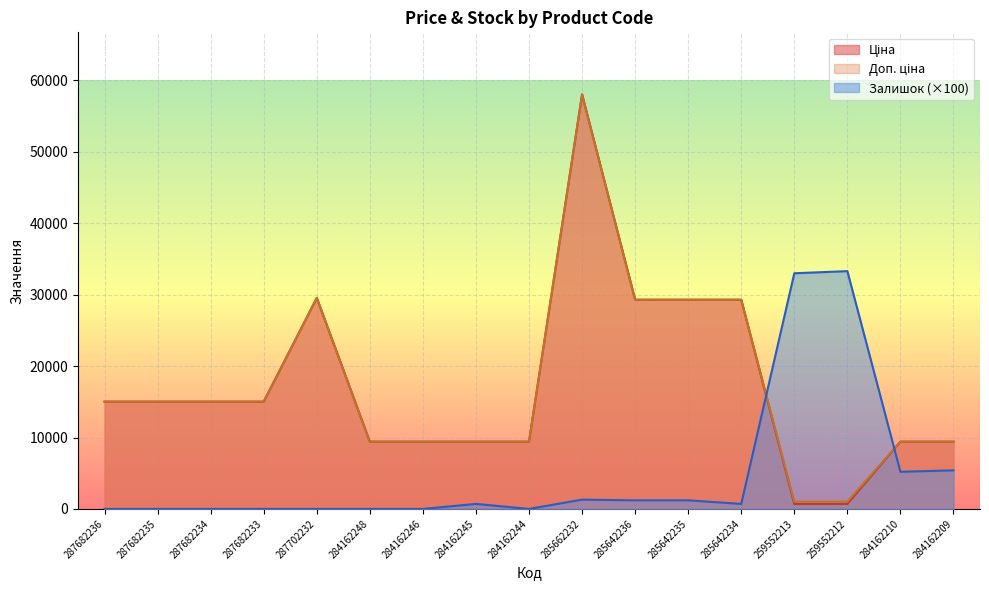

True or false: Залишок and Доп. ціна cross at least once.

True